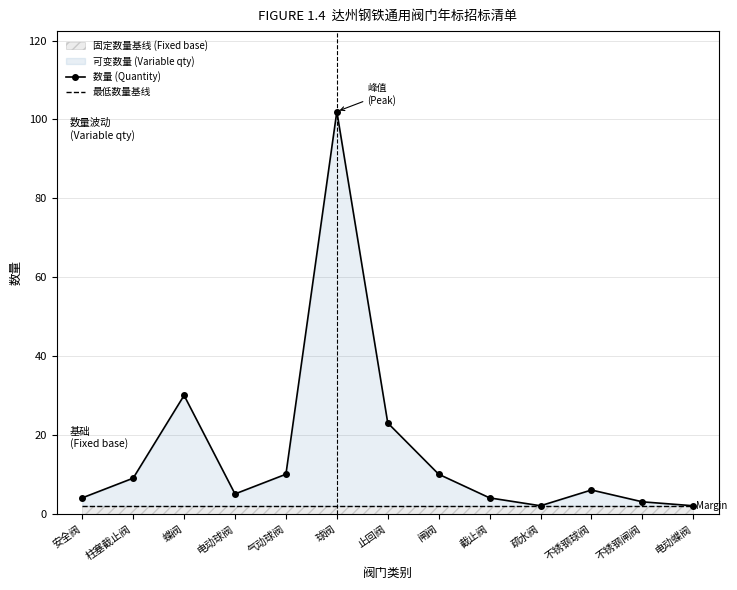

What is the sum of all 最低数量基线 values?

26